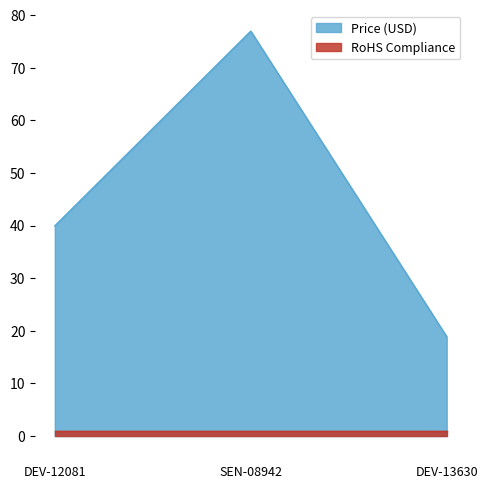

Does the chart display data point markers on the line(s)?

No